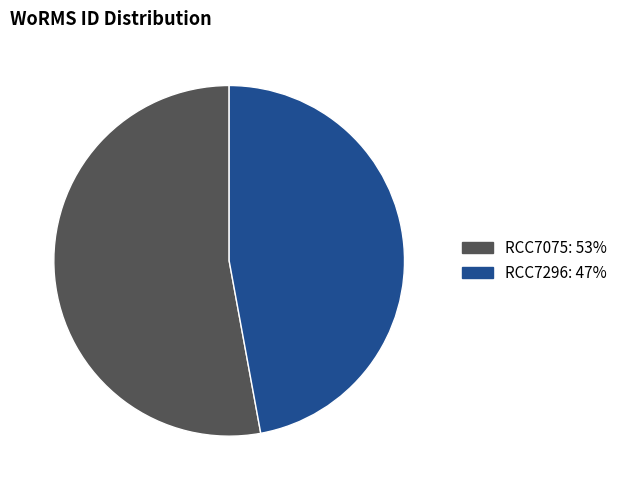

True or false: RCC7075 accounts for 68% of the total.

False